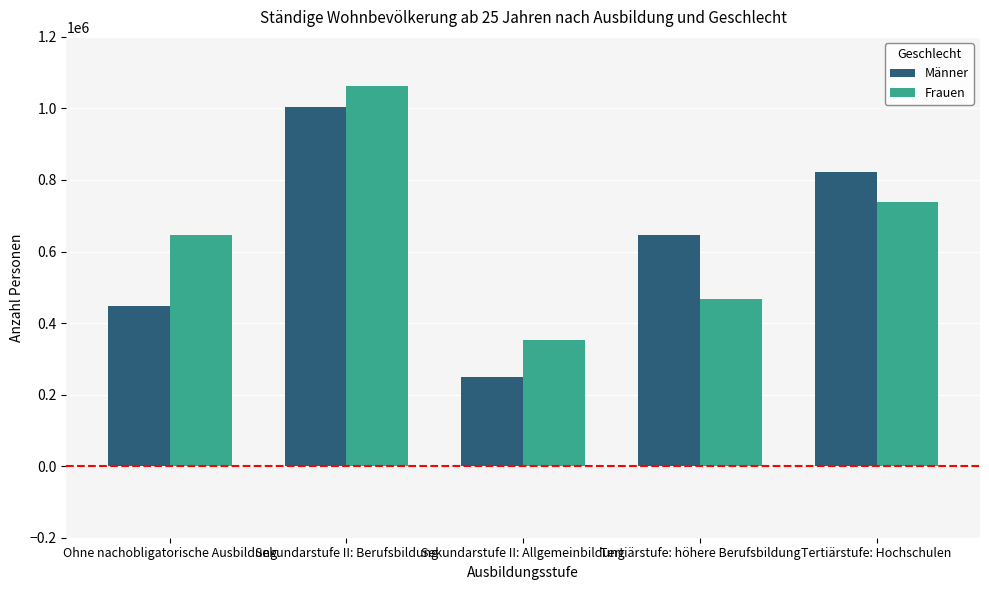

What value does the Männer series have at Sekundarstufe II: Allgemeinbildung?

249949.3